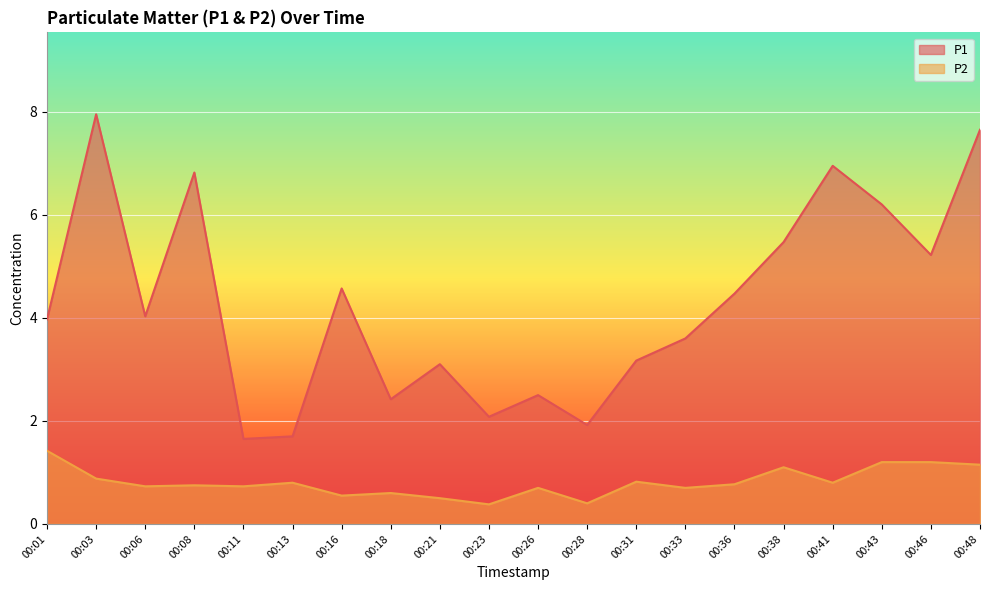

Reading left to right, extract all data points from this chart.

P1: 4.0	8.0	4.0	6.8	1.6	1.7	4.6	2.4	3.1	2.1	2.5	1.9	3.2	3.6	4.5	5.5	7.0	6.2	5.2	7.7
P2: 1.4	0.9	0.7	0.8	0.7	0.8	0.6	0.6	0.5	0.4	0.7	0.4	0.8	0.7	0.8	1.1	0.8	1.2	1.2	1.1